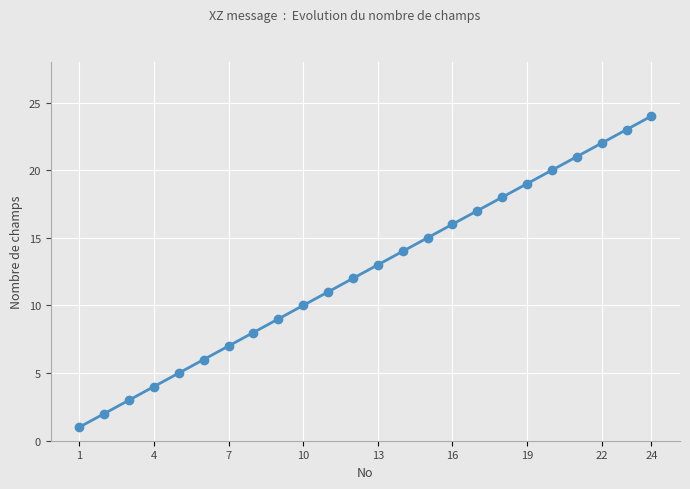

Count the number of categories in the chart.

24